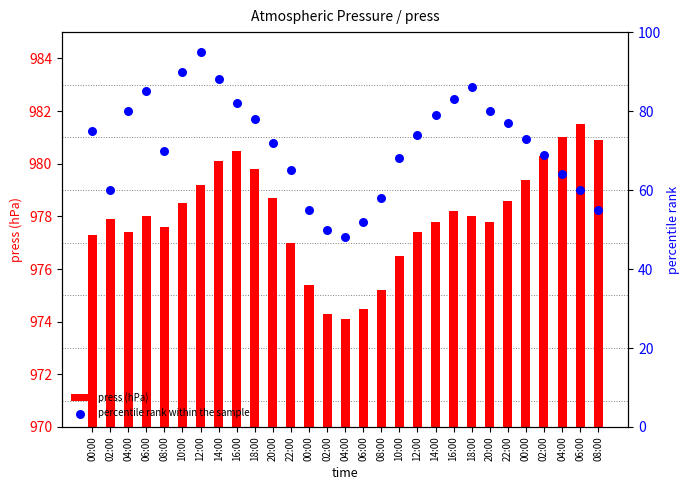

What are all the series names shown in the legend?

press (hPa), percentile rank within the sample